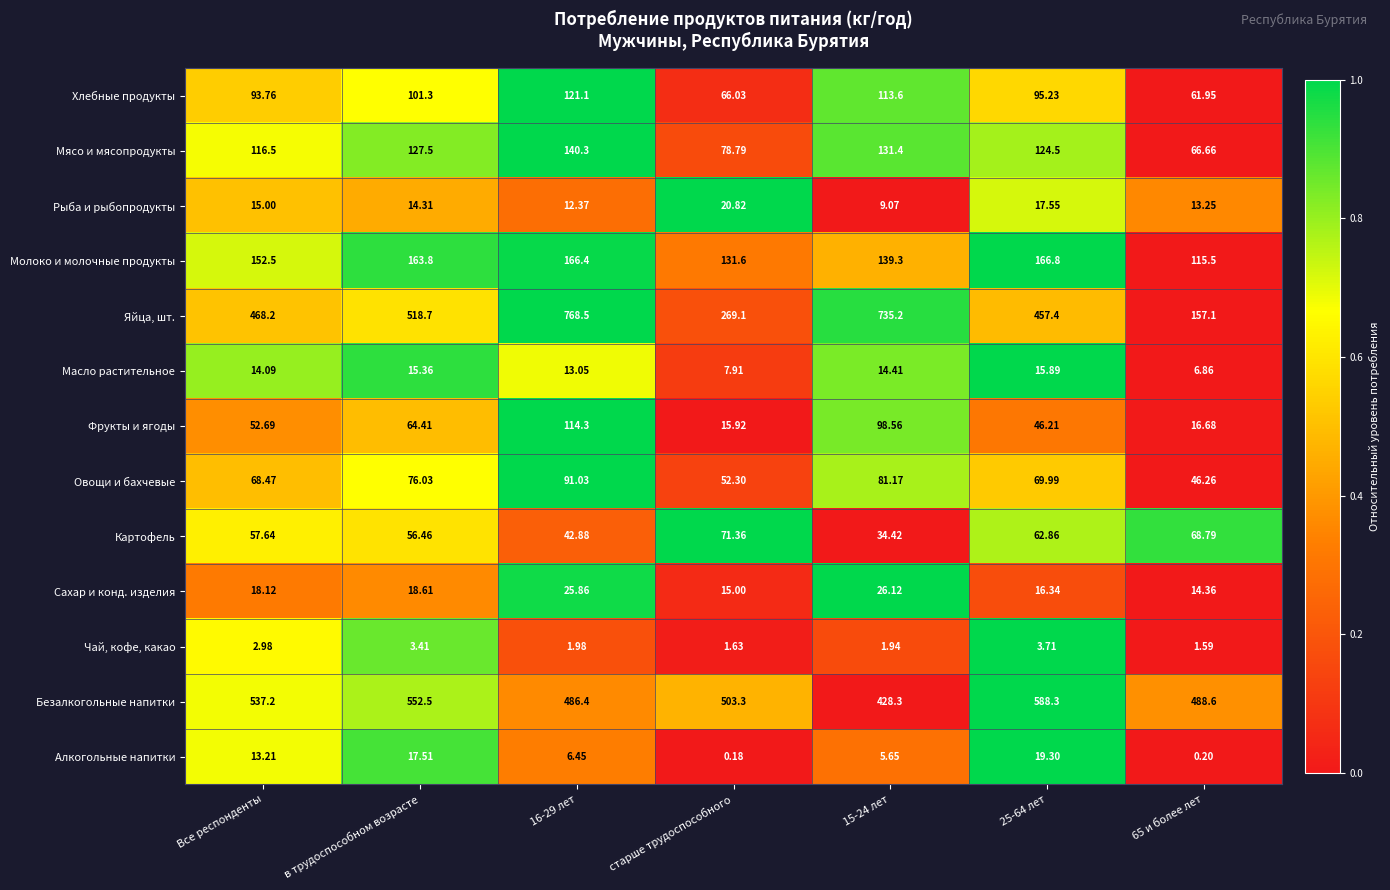

Which series has the largest total across all categories?

Безалкогольные напитки